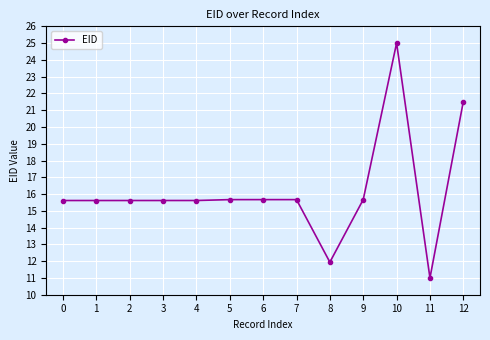

What is the value of the 9th point from the left?

11.9